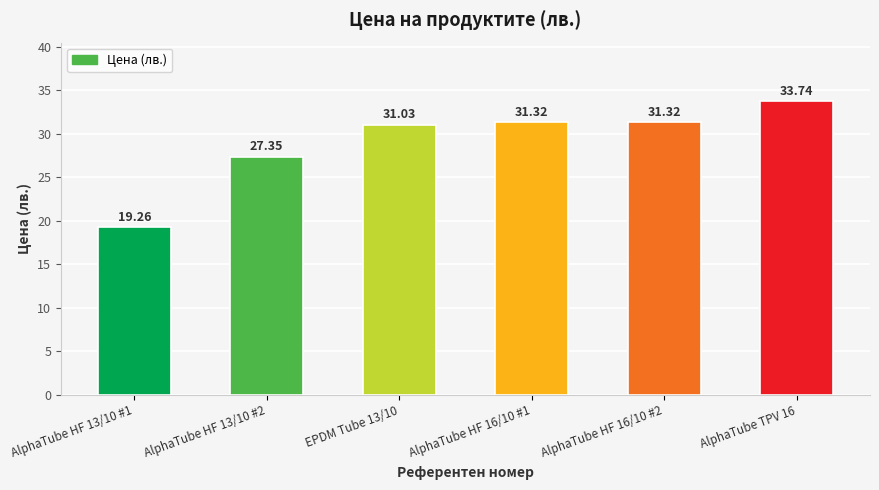

What is the difference between the values at AlphaTube TPV 16 and AlphaTube HF 16/10 #1?

2.4